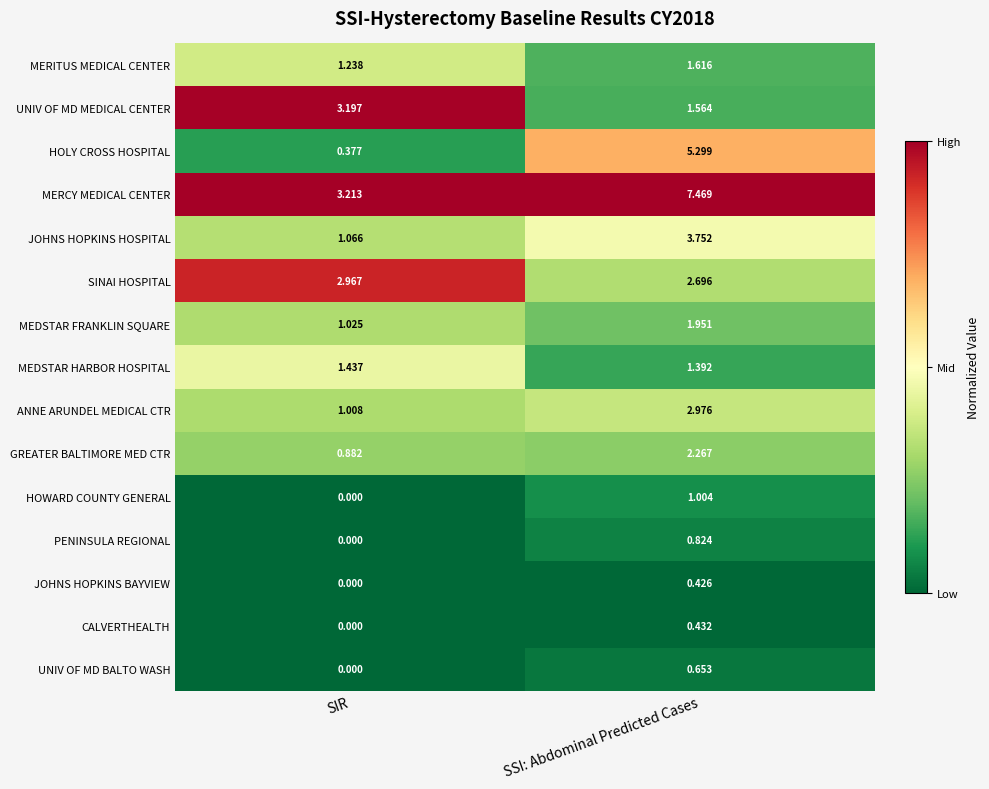

Which label corresponds to the largest value in the chart?

SSI: Abdominal Predicted Cases